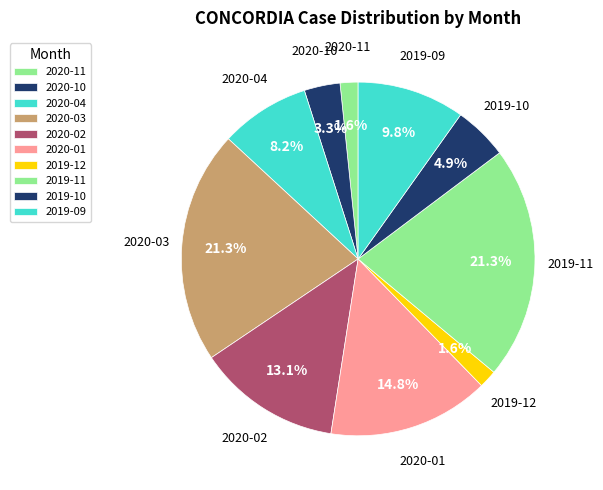

Is there a majority slice in this chart?

No